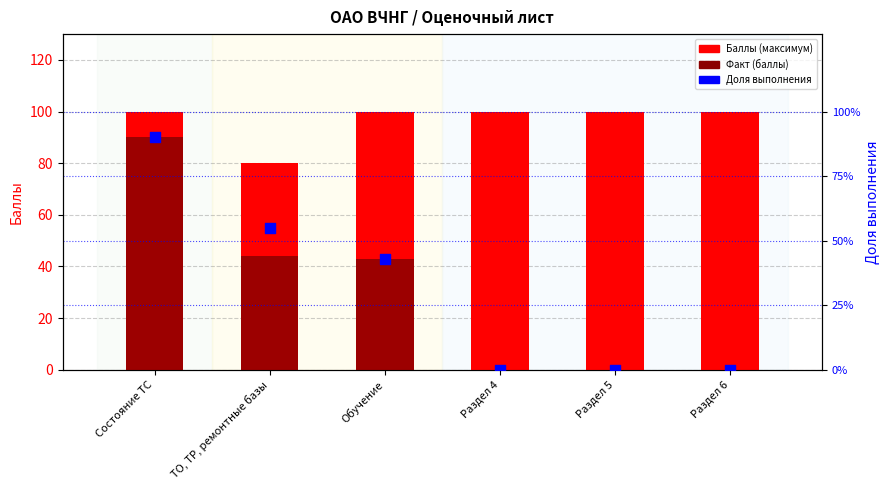

Which series contains the highest Y value?

Баллы (максимум)